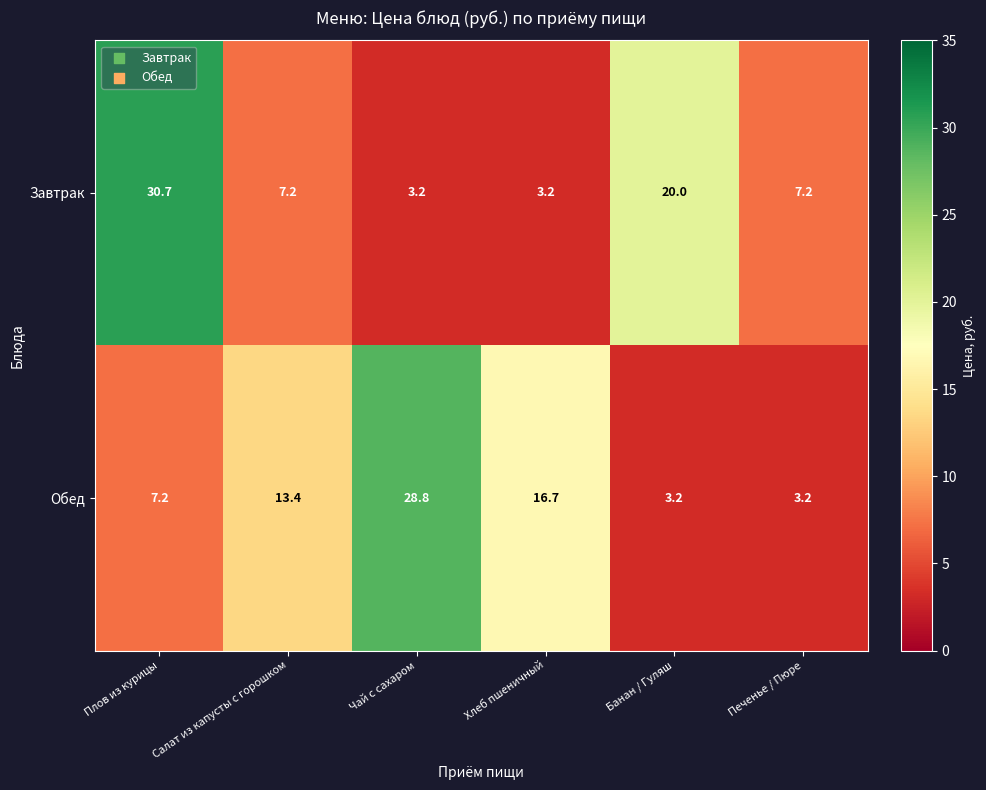

Where is Завтрак nearest to the value 16?

Банан / Гуляш